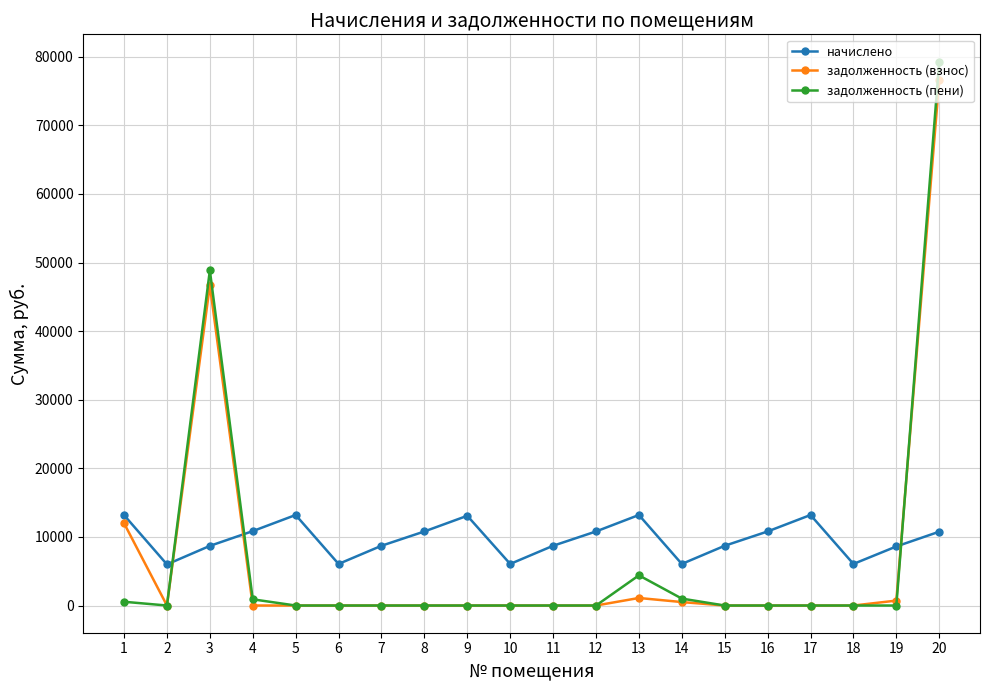

At which label is задолженность (пени) closest to 39650?

3